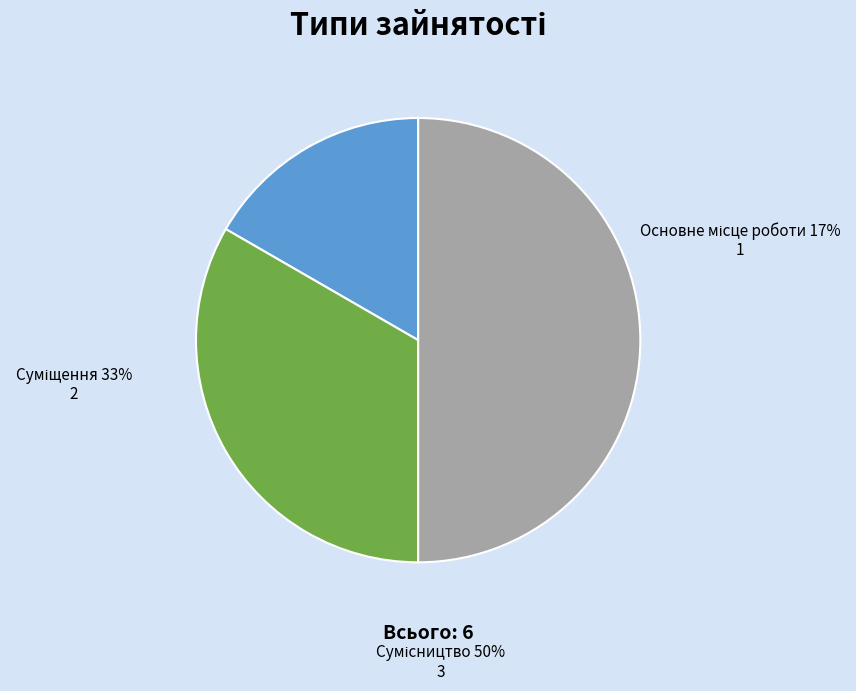

Which slice is the largest?

Сумісництво